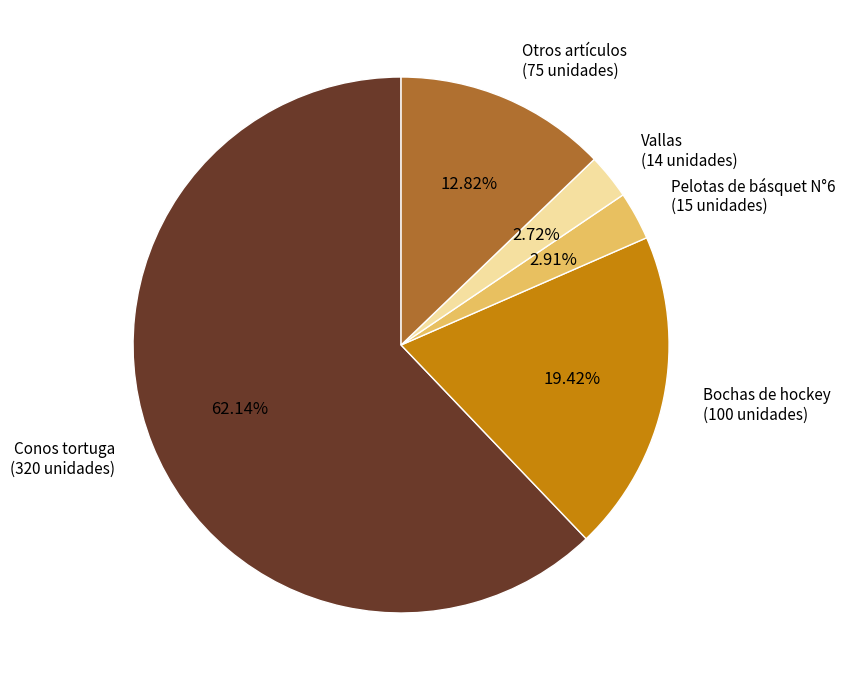

Count the number of slices in the pie.

5